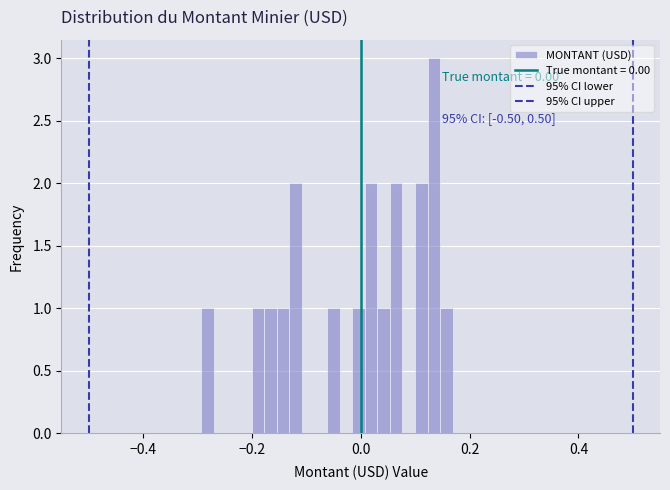

Around what value on the x-axis is the tallest bar? Give the approximate position of its centre, as read against the axis.

0.14